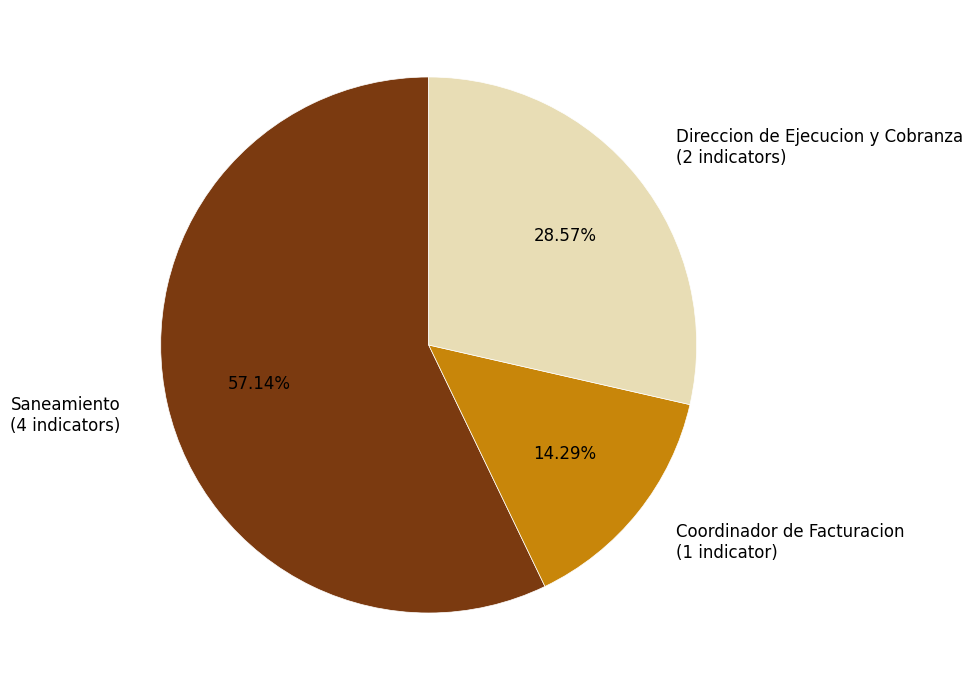

Does any single category account for the majority?

Yes